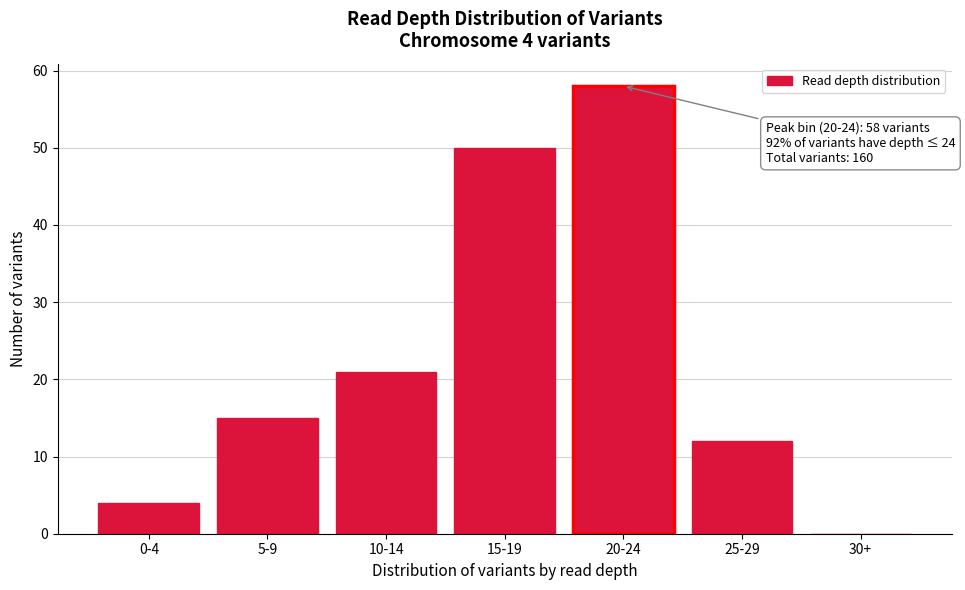

Reading right to left, extract all data points from this chart.

30+=0	25-29=12	20-24=58	15-19=50	10-14=21	5-9=15	0-4=4